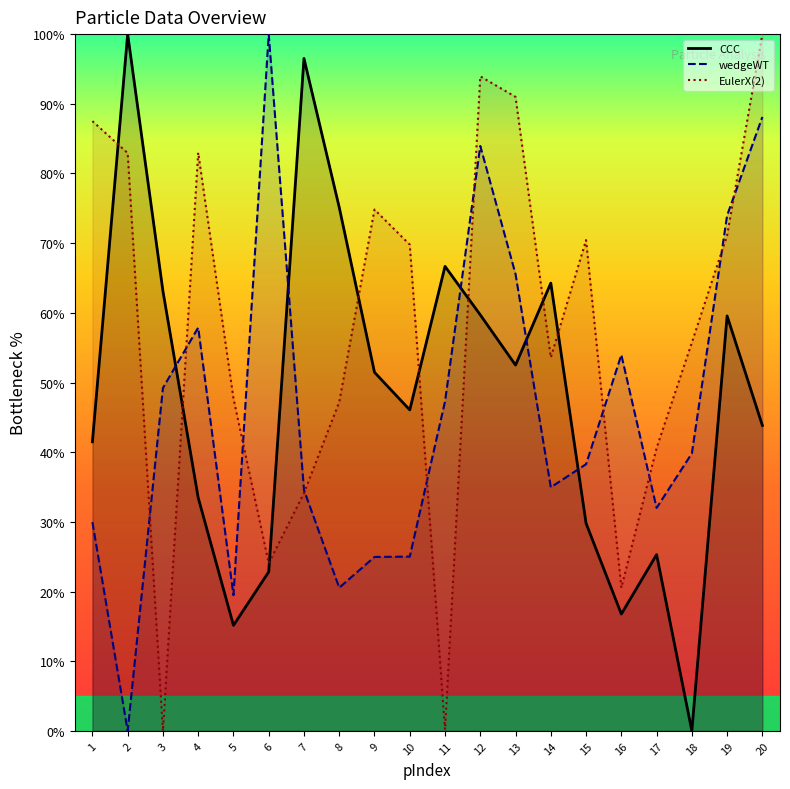

What is the value of the CCC point at the 15th from the left?

29.8